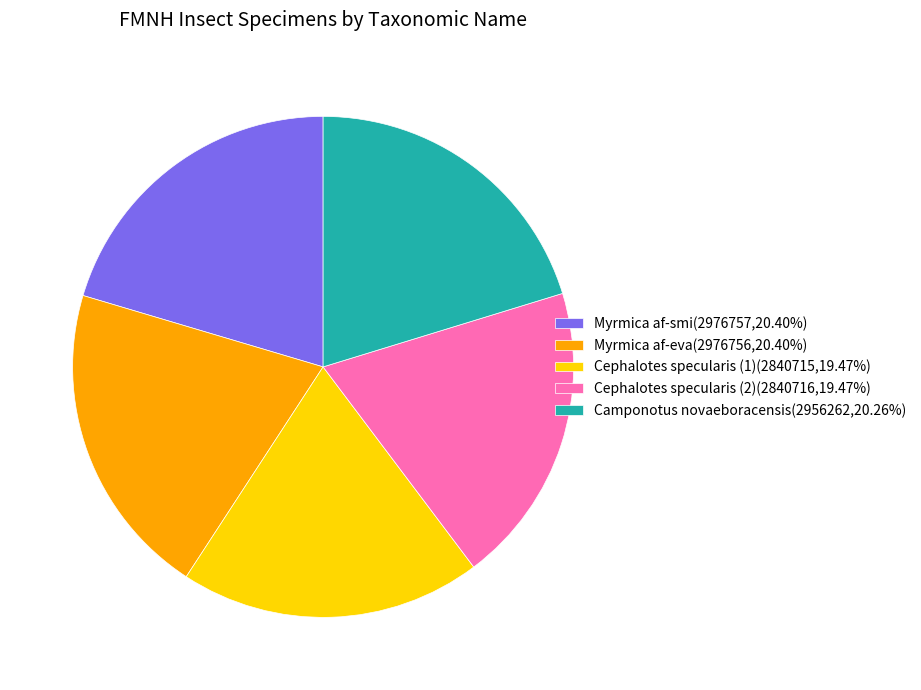

Is there a majority slice in this chart?

No